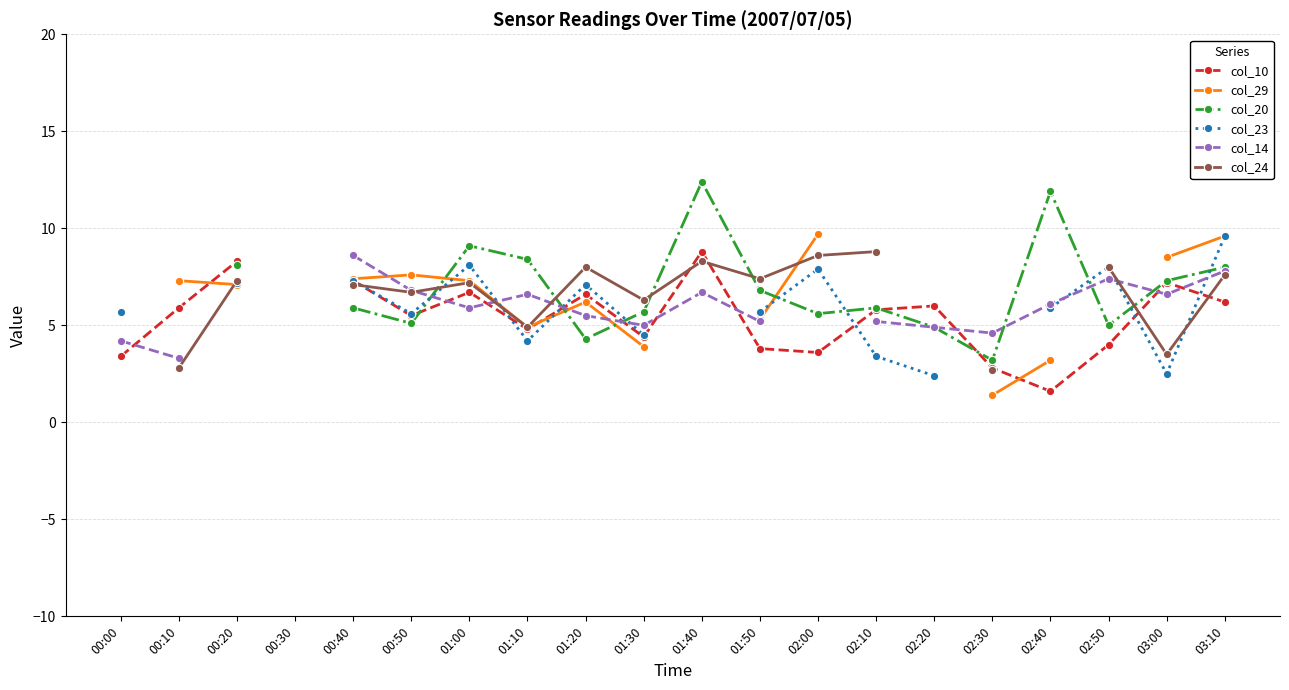

After their last crossing, which series has the higher values: col_29 or col_10?

col_29